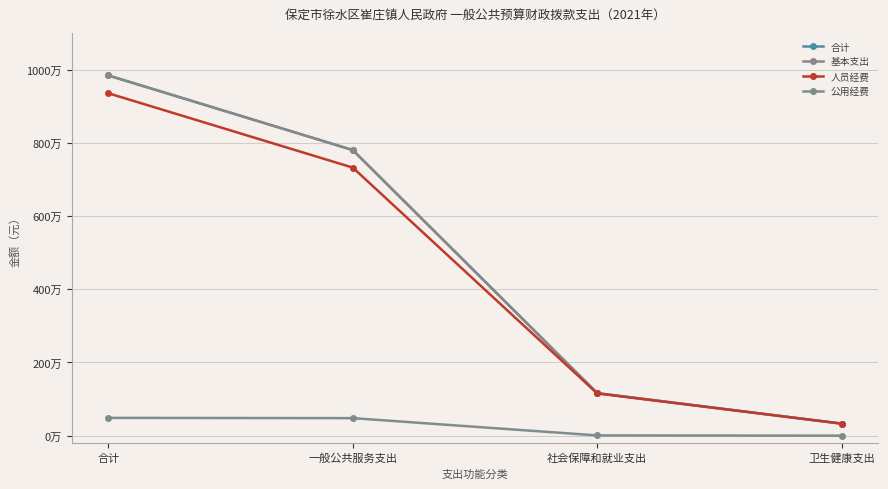

Which series changed the most between 合计 and 卫生健康支出?

合计